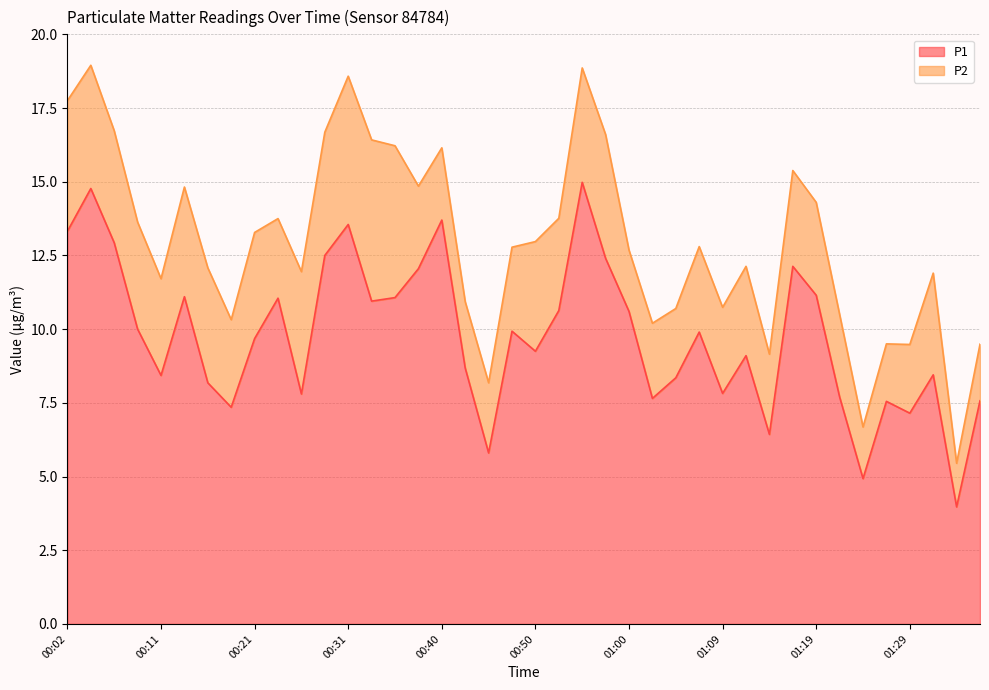

How many data points are less than 9?

17